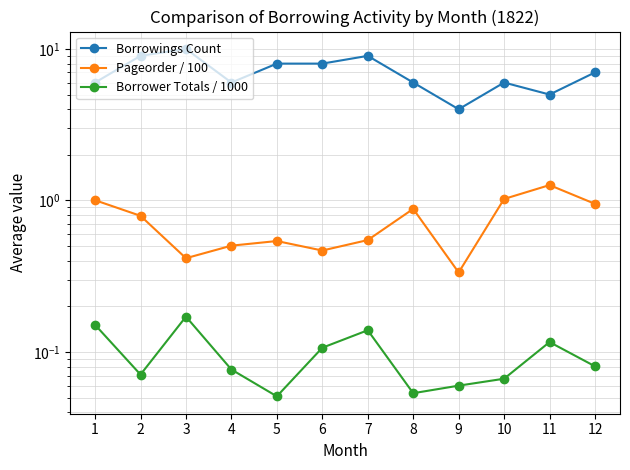

Which series has the widest spread of values?

Borrowings Count